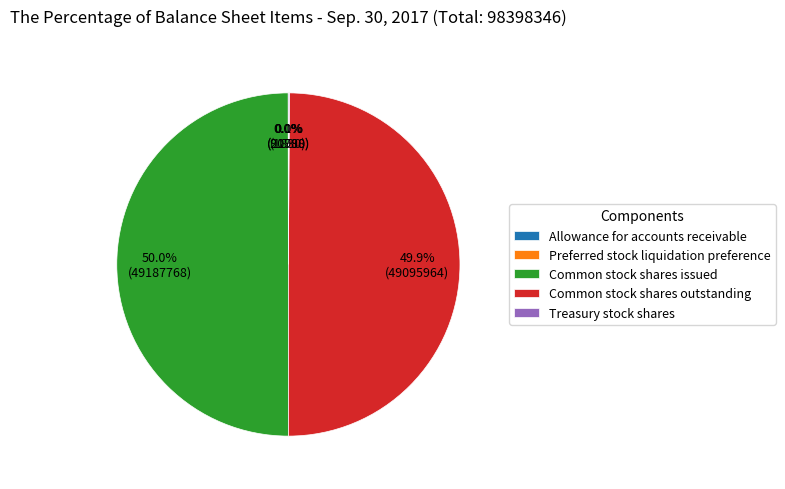

What is the ratio of the value at Common stock shares issued to the value at Common stock shares outstanding?

1.0